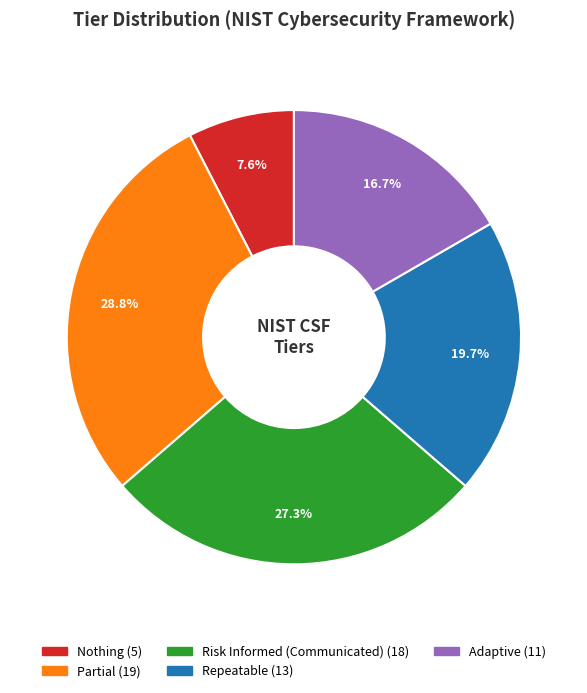

What is the largest slice in the pie chart?

Partial